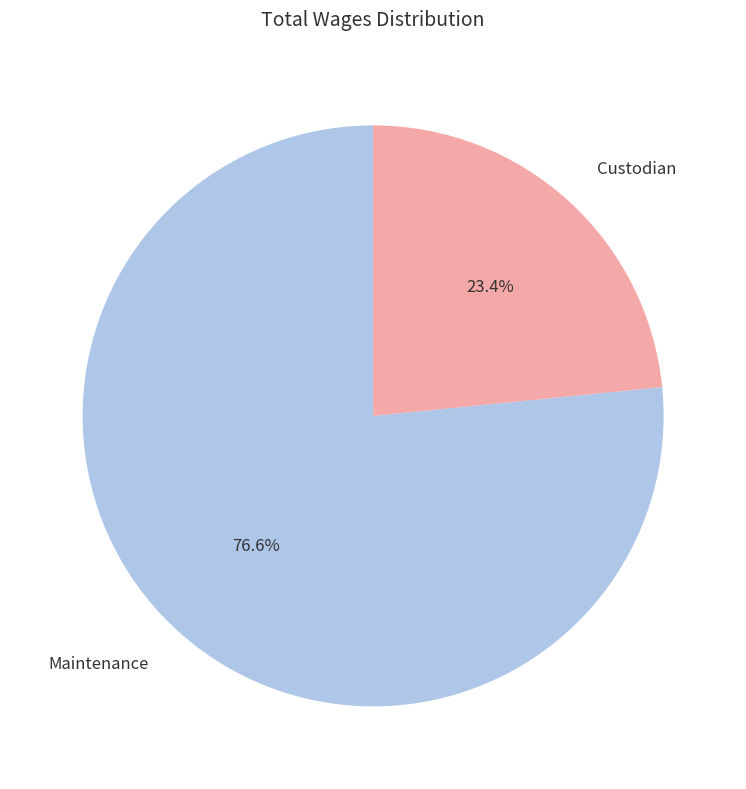

What is the smallest slice in the pie chart?

Custodian